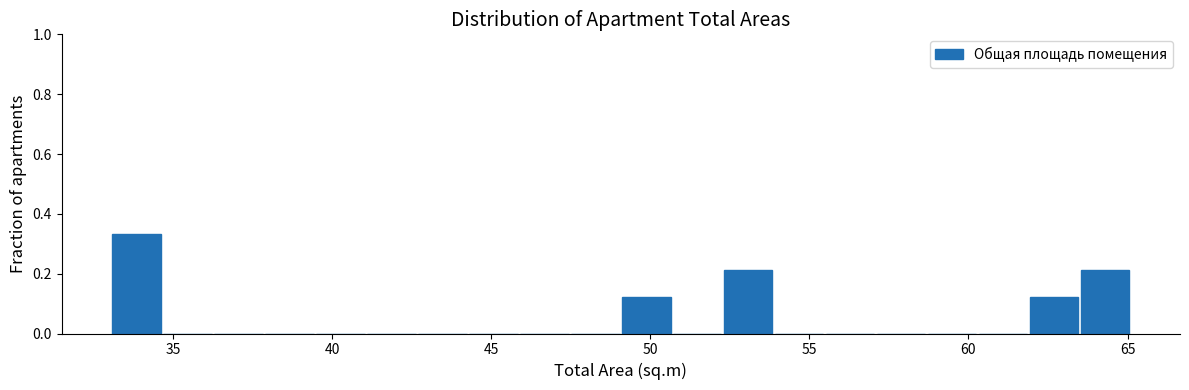

Read against the x-axis, roughly where is the centre of the tallest bar?

34.0